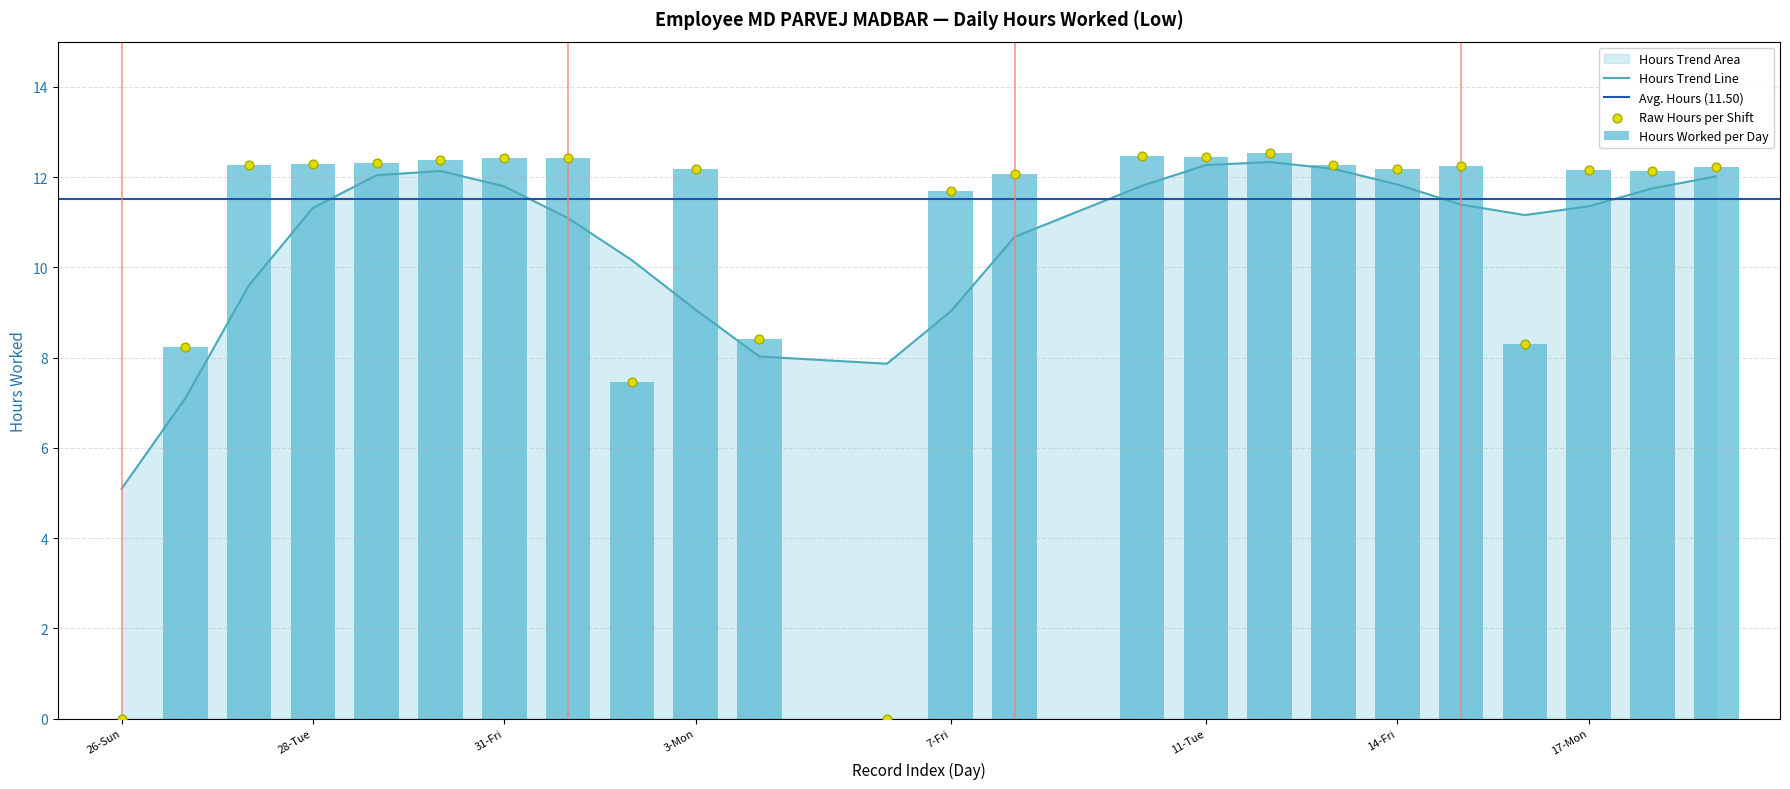

What is the change in value from 12-Wed to 15-Sat?

-0.3